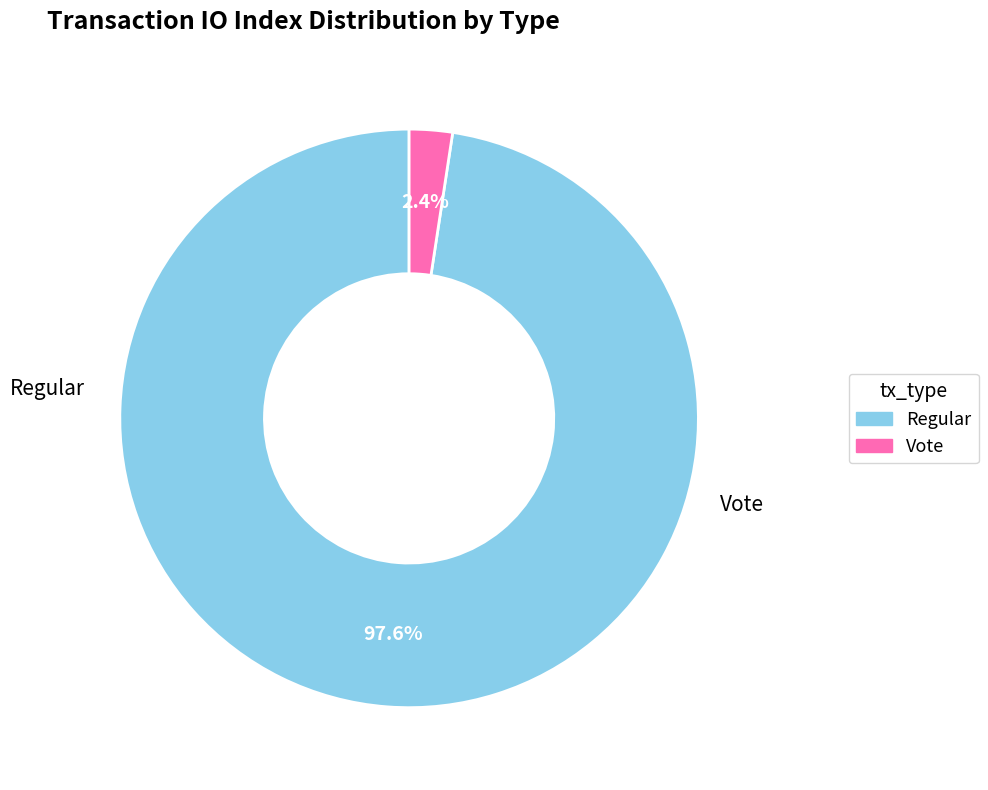

Which category accounts for the majority?

Regular